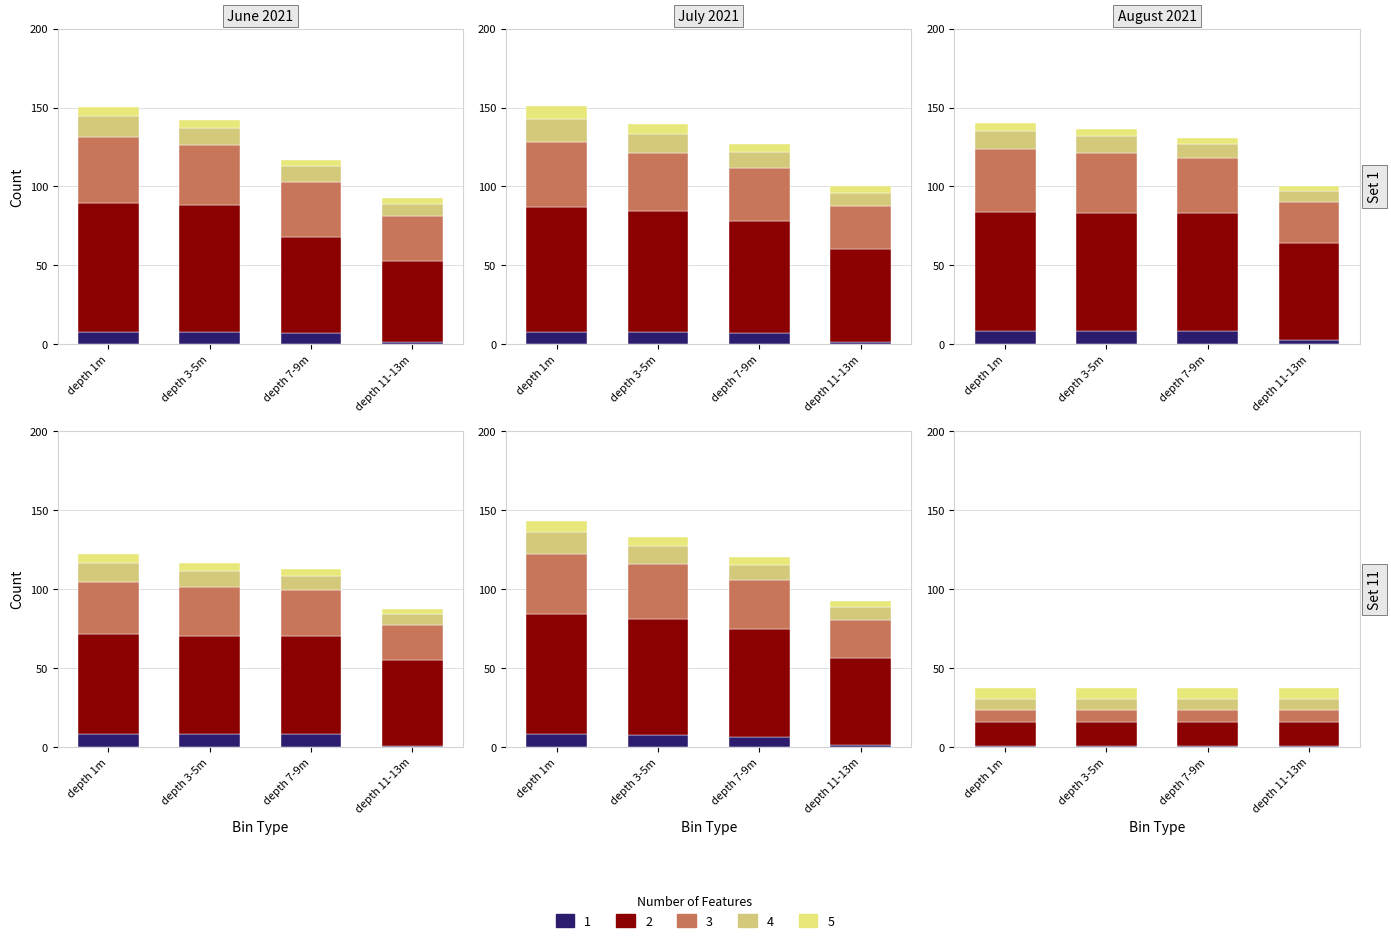

What is the value of the 2 bar at the 3rd from the left?

75.8